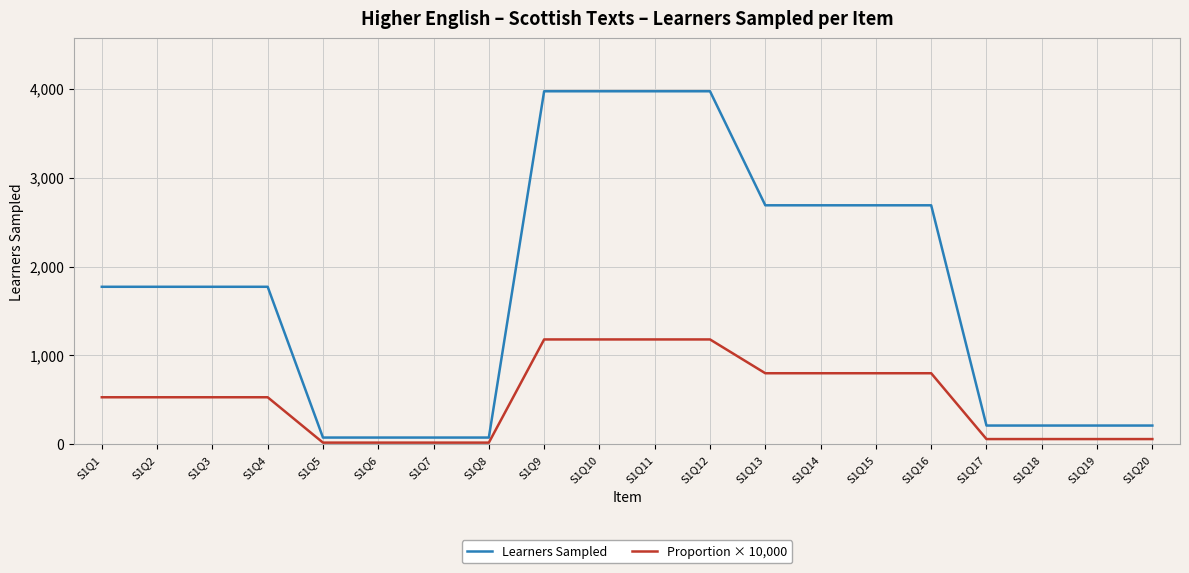

Reading right to left, extract all data points from this chart.

Learners Sampled: 212	212	212	212	2688	2688	2688	2688	3970	3970	3970	3970	77	77	77	77	1772	1772	1772	1772
Proportion × 10,000: 60	60	60	60	800	800	800	800	1180	1180	1180	1180	20	20	20	20	530	530	530	530